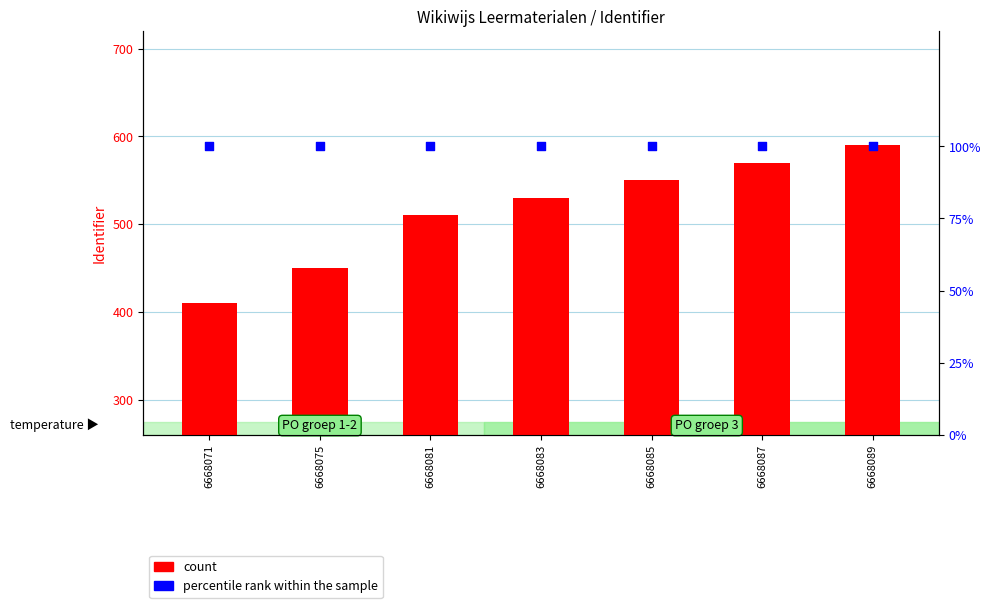

At which category is the sum across all series the highest?

6668089